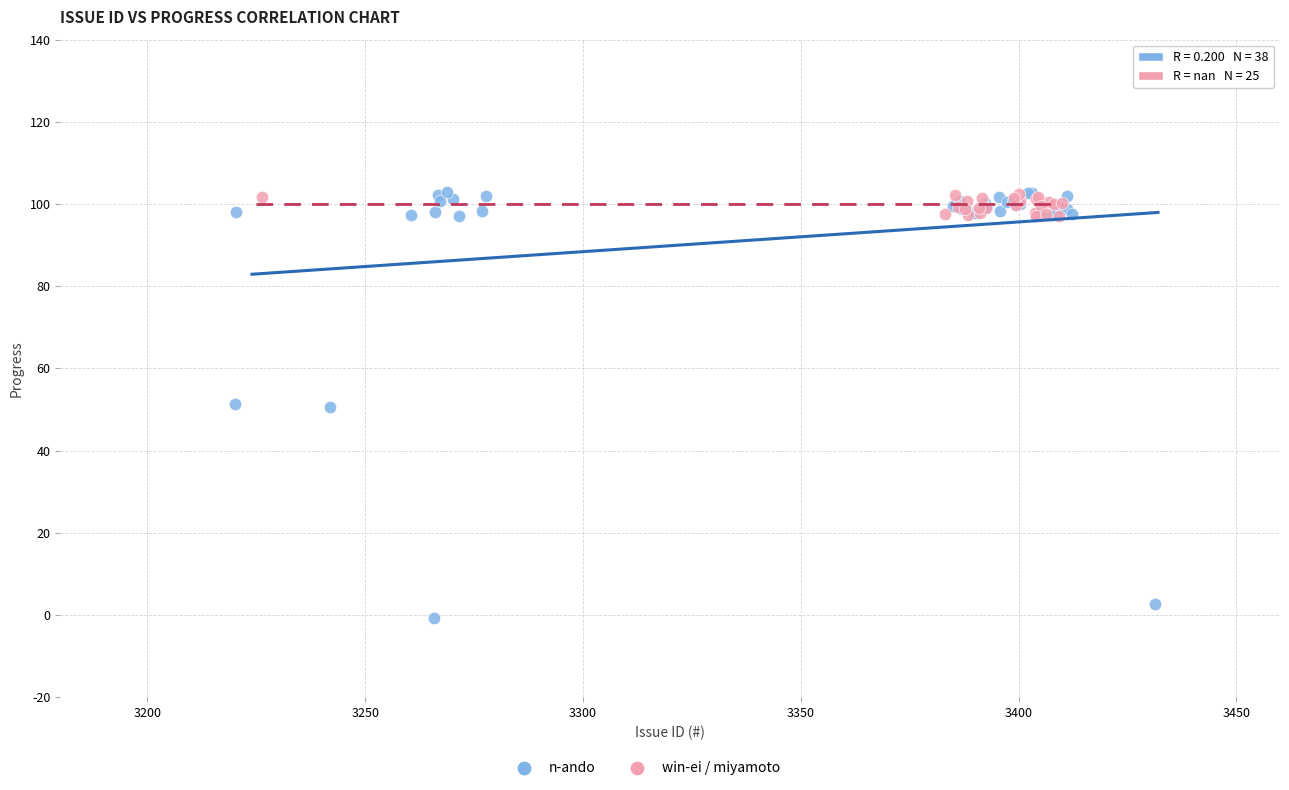

Which series has the largest Y range (max minus min)?

n-ando